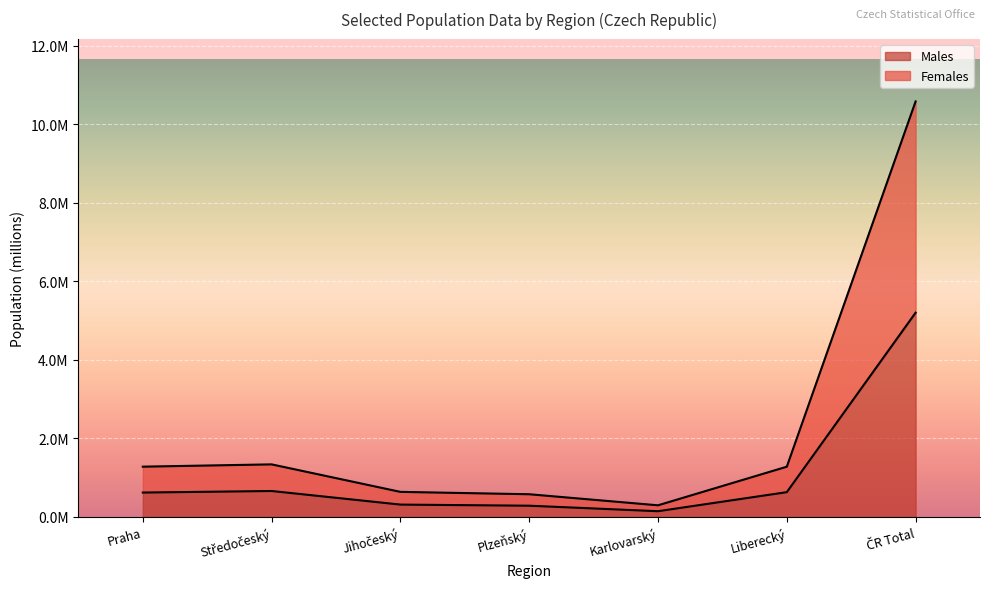

List the series in order of their overall mean, highest first.

Females, Males